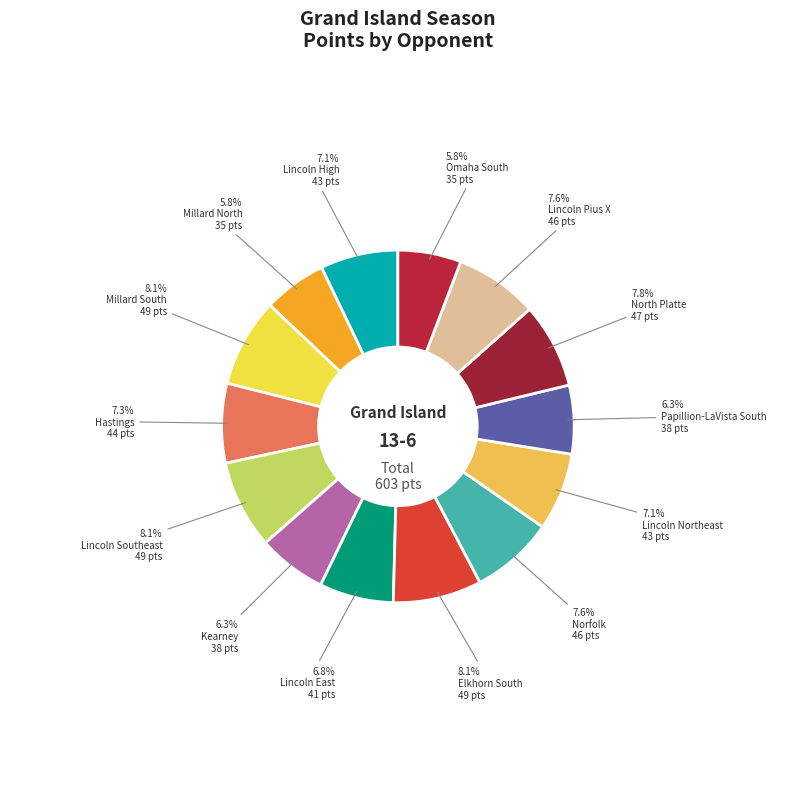

Is there any slice that represents more than half of the pie?

No